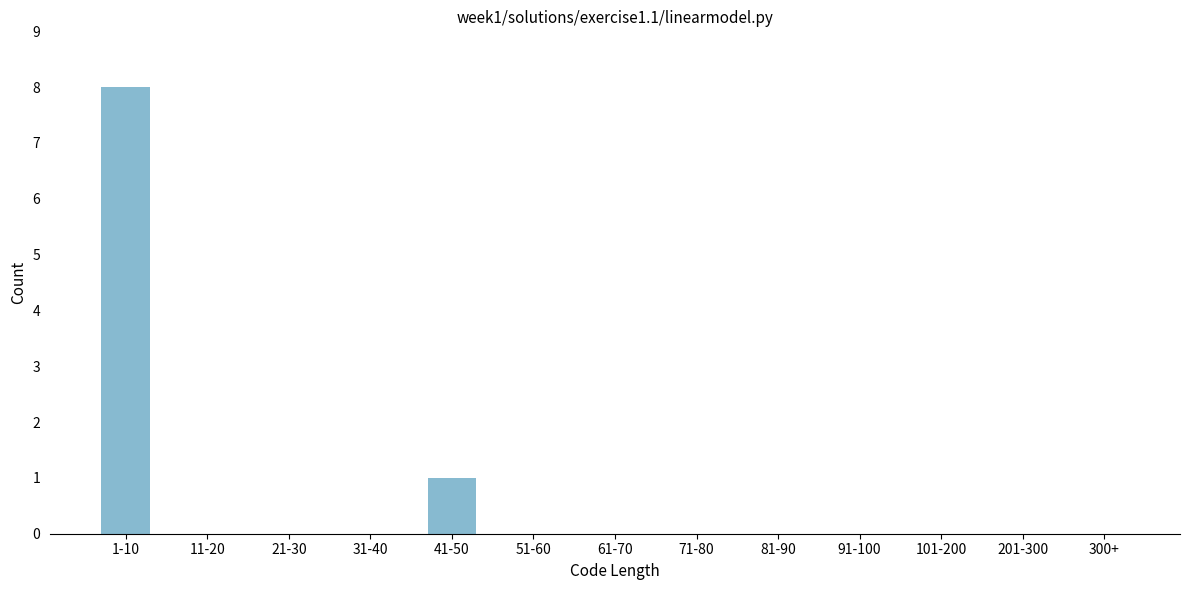

Reading right to left, what are all the values shown in this chart?

300+=0	201-300=0	101-200=0	91-100=0	81-90=0	71-80=0	61-70=0	51-60=0	41-50=1	31-40=0	21-30=0	11-20=0	1-10=8